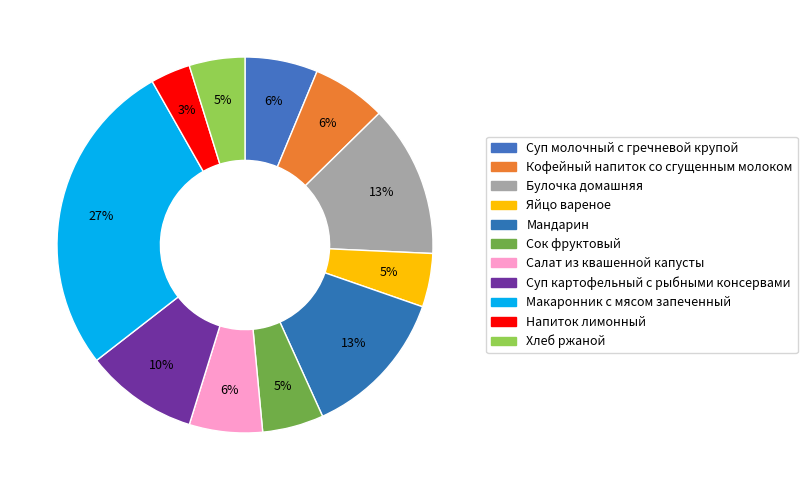

Approximately how many times larger is the value at Салат из квашенной капусты compared to Суп молочный с гречневой крупой?

1.0